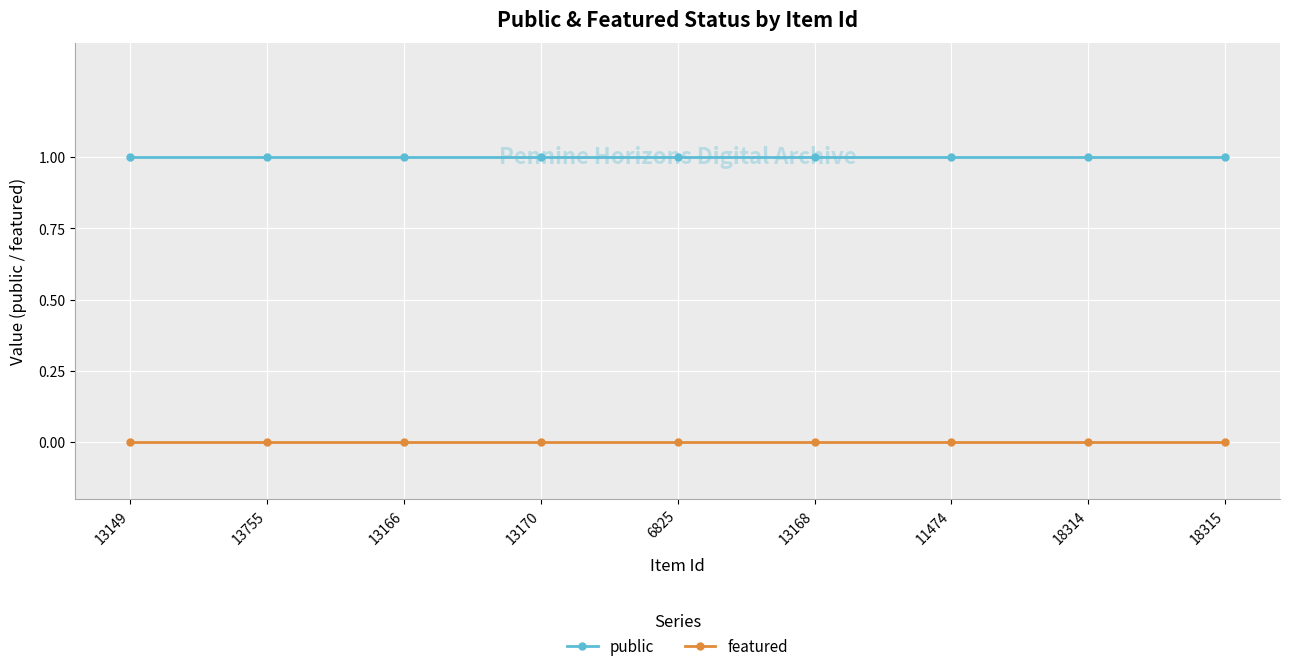

How many distinct data groups are displayed?

2